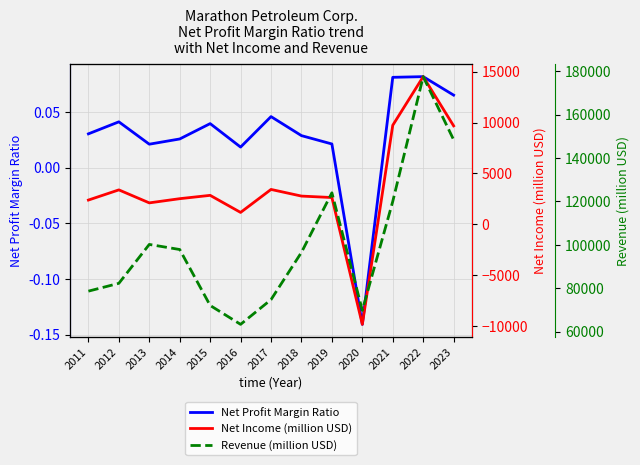

At which label does Net Income (million USD) reach its peak?

2022